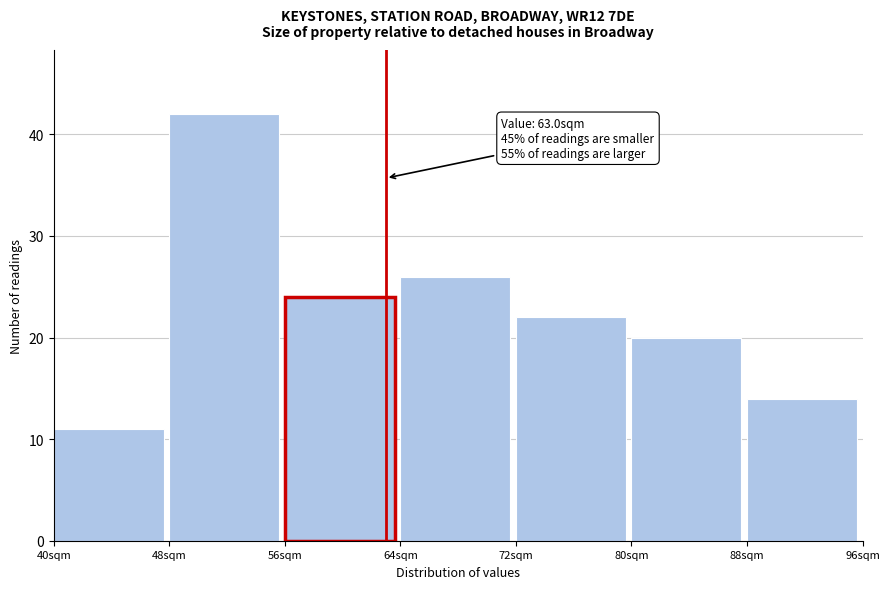

Over which range of the x-axis is the bar tallest?

48 to 56